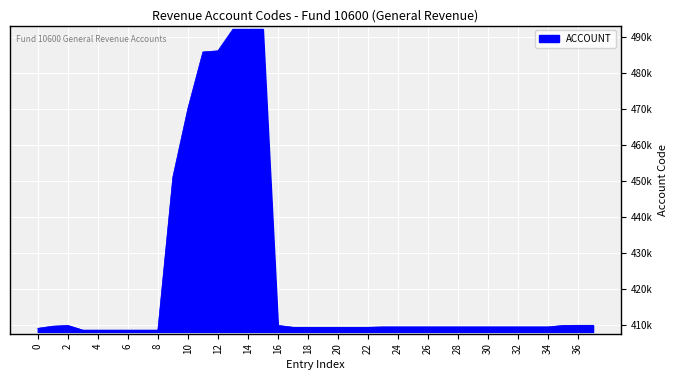

What is the smallest value displayed?

408601